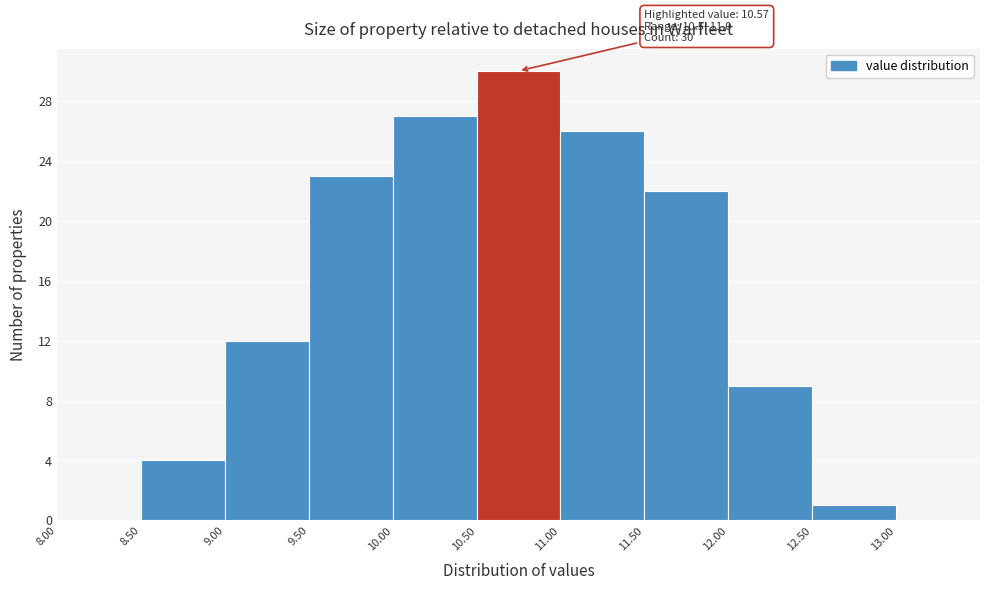

Over which range of the x-axis is the bar tallest?

10.5 to 11.0